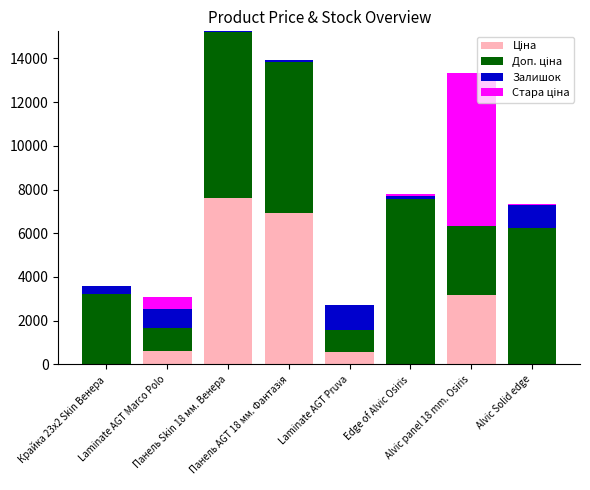

Where is Залишок nearest to the value 571?

Крайка 23x2 Skin Венера